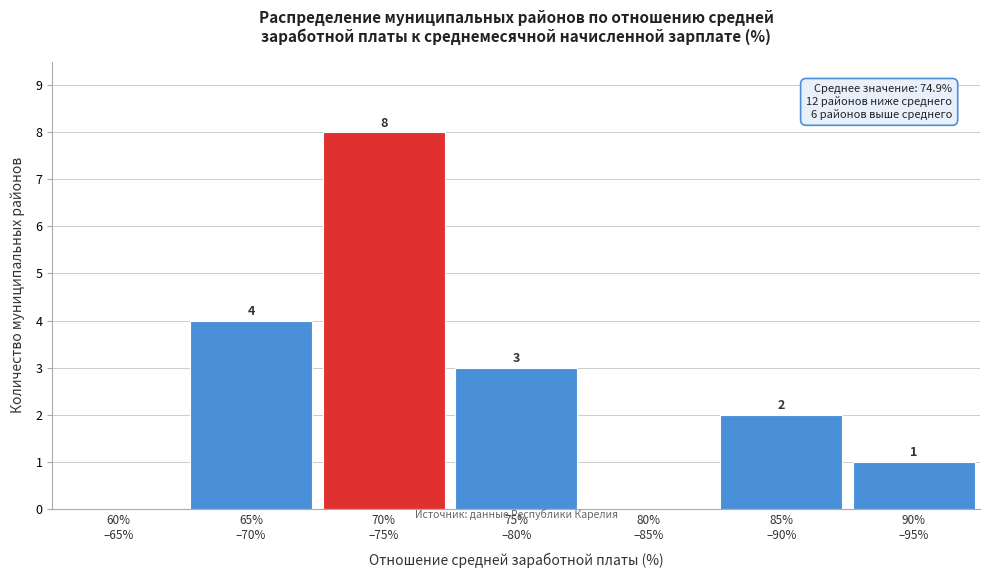

How many values are between 0 and 4?

6